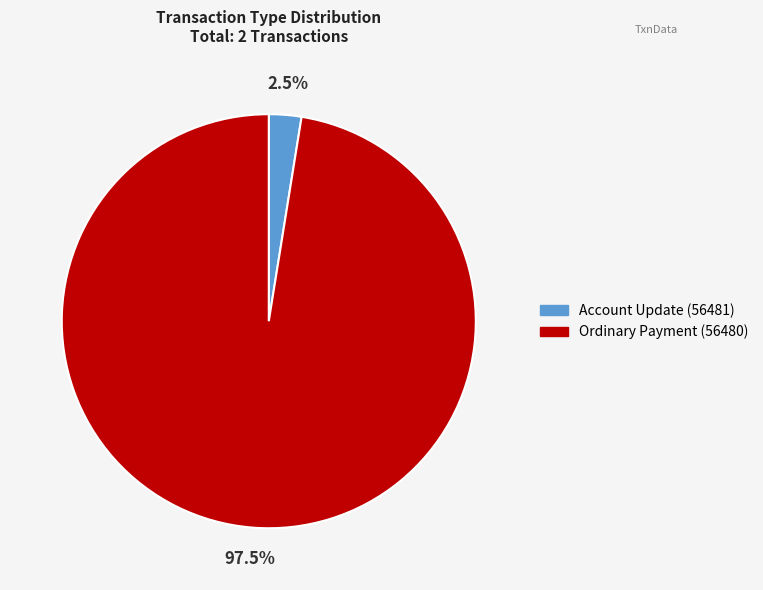

Which has a higher value, Ordinary Payment (56480) or Account Update (56481)?

Ordinary Payment (56480)